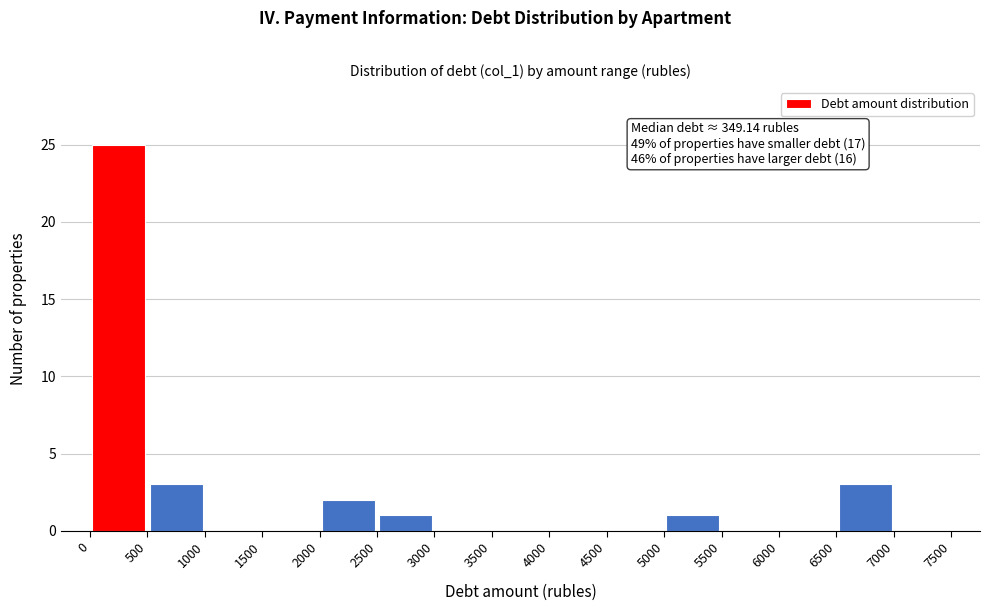

Over which range of the x-axis is the bar tallest?

0 to 500